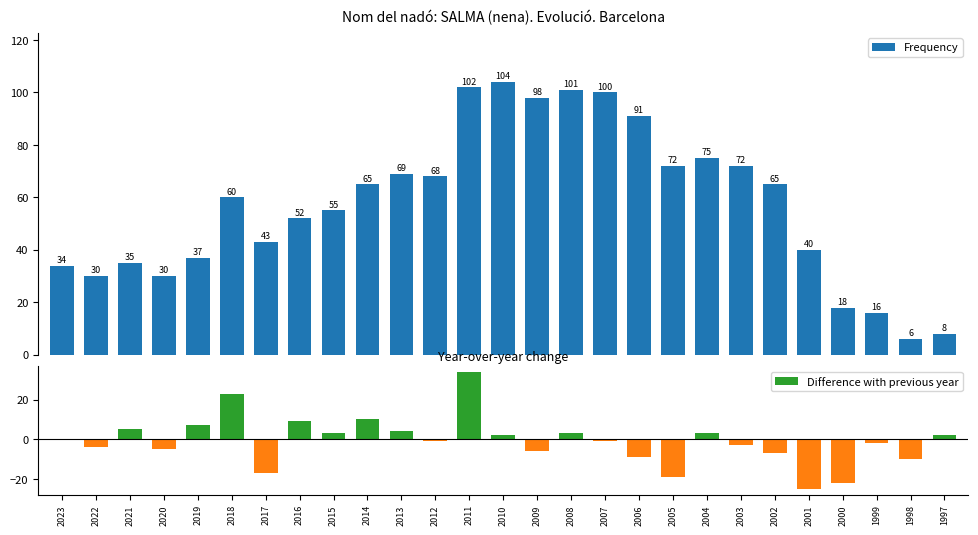

What is the sum of all Difference with previous year values?

-26